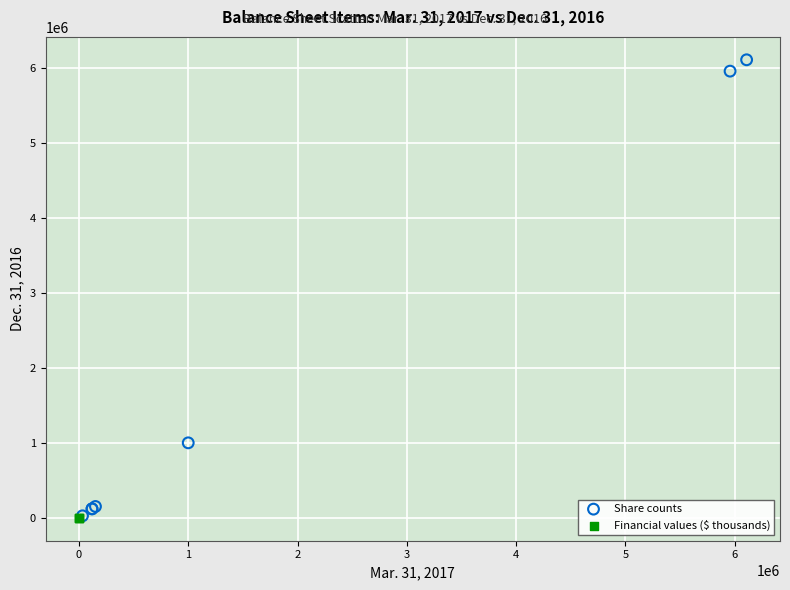

Which series reaches the maximum Y coordinate?

Share counts